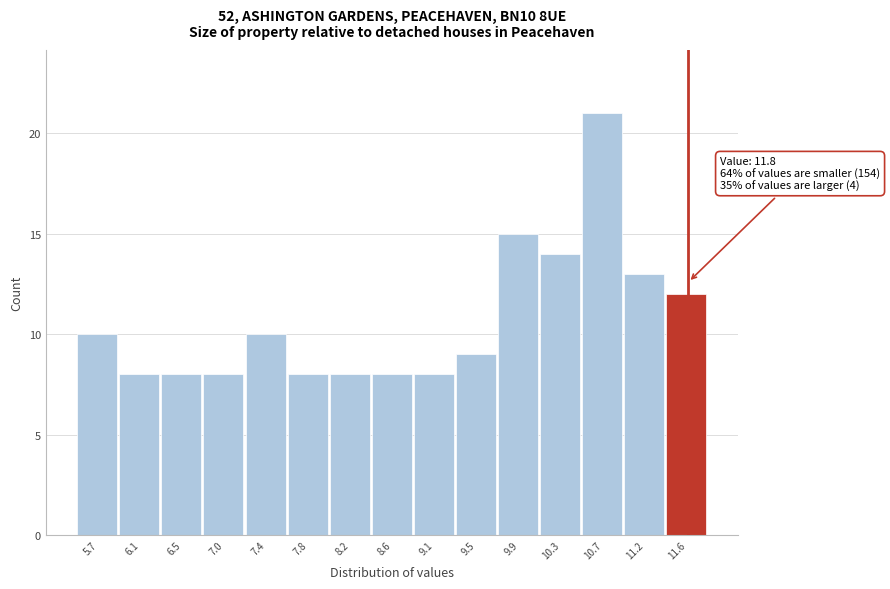

Reading left to right, extract all data points from this chart.

10	8	8	8	10	8	8	8	8	9	15	14	21	13	12